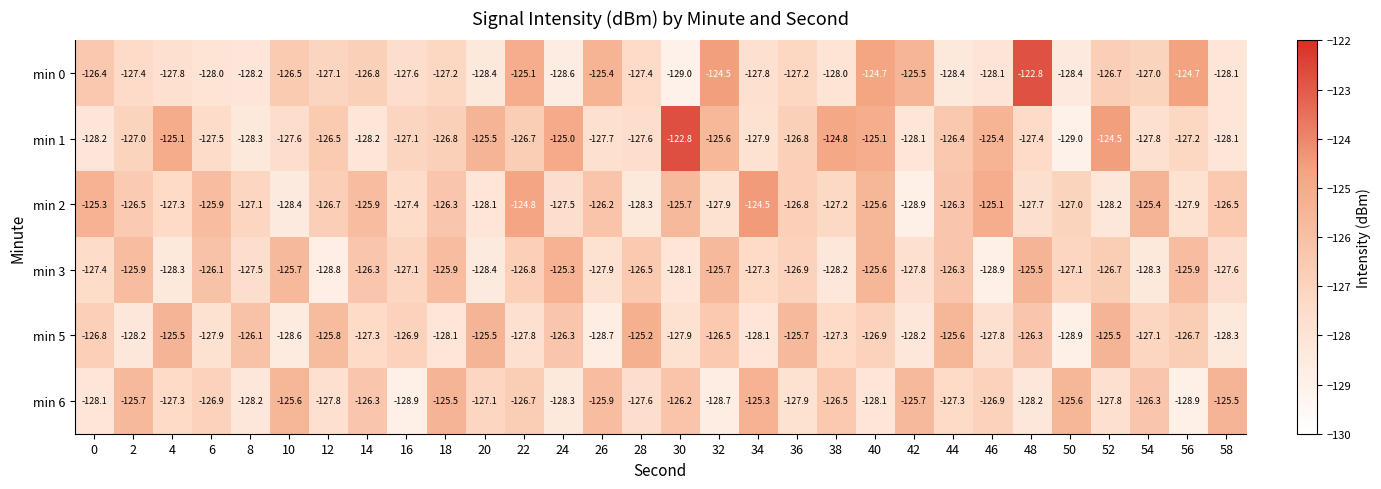

What is the maximum value for min 6?

-125.3